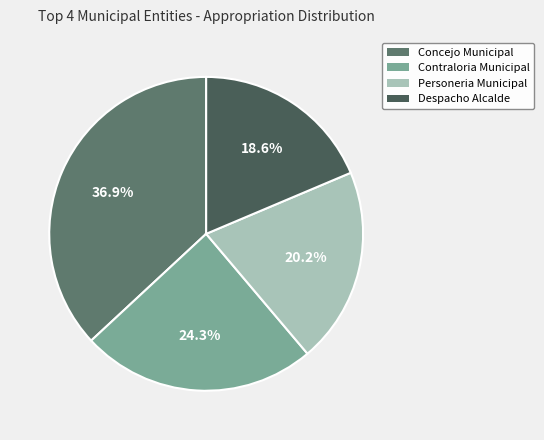

How many slices are in this pie chart?

4